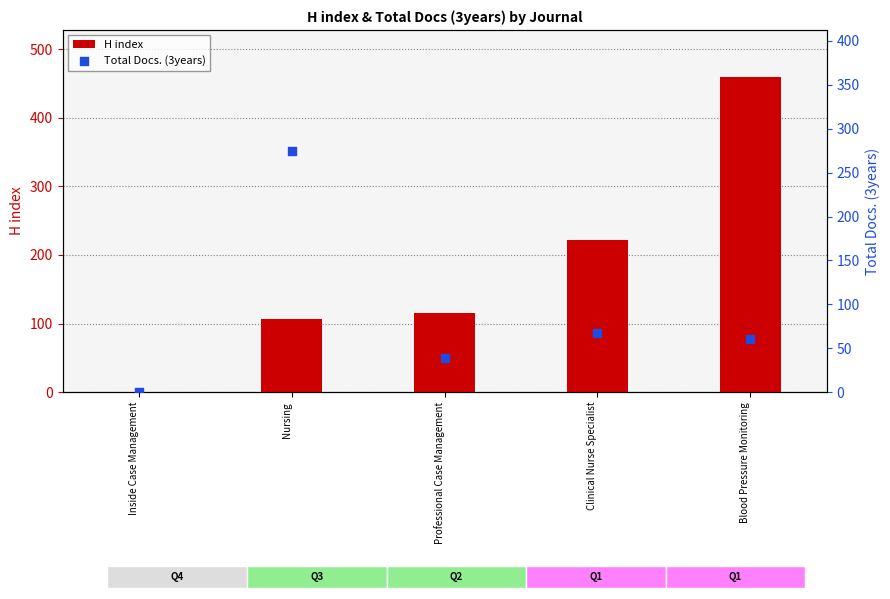

Which series has the largest total across all categories?

H index